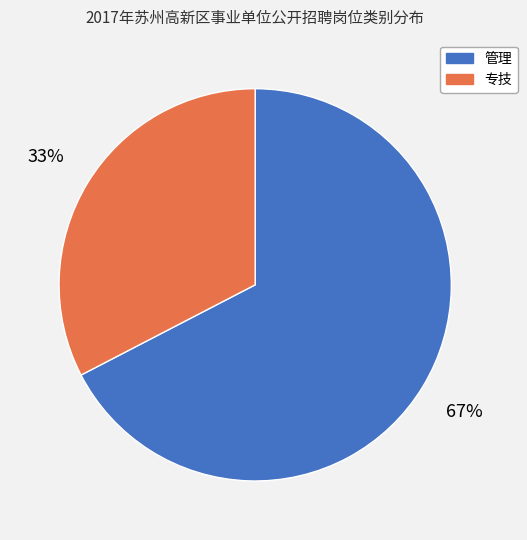

Is the sum of 专技 and 管理 greater than half?

Yes